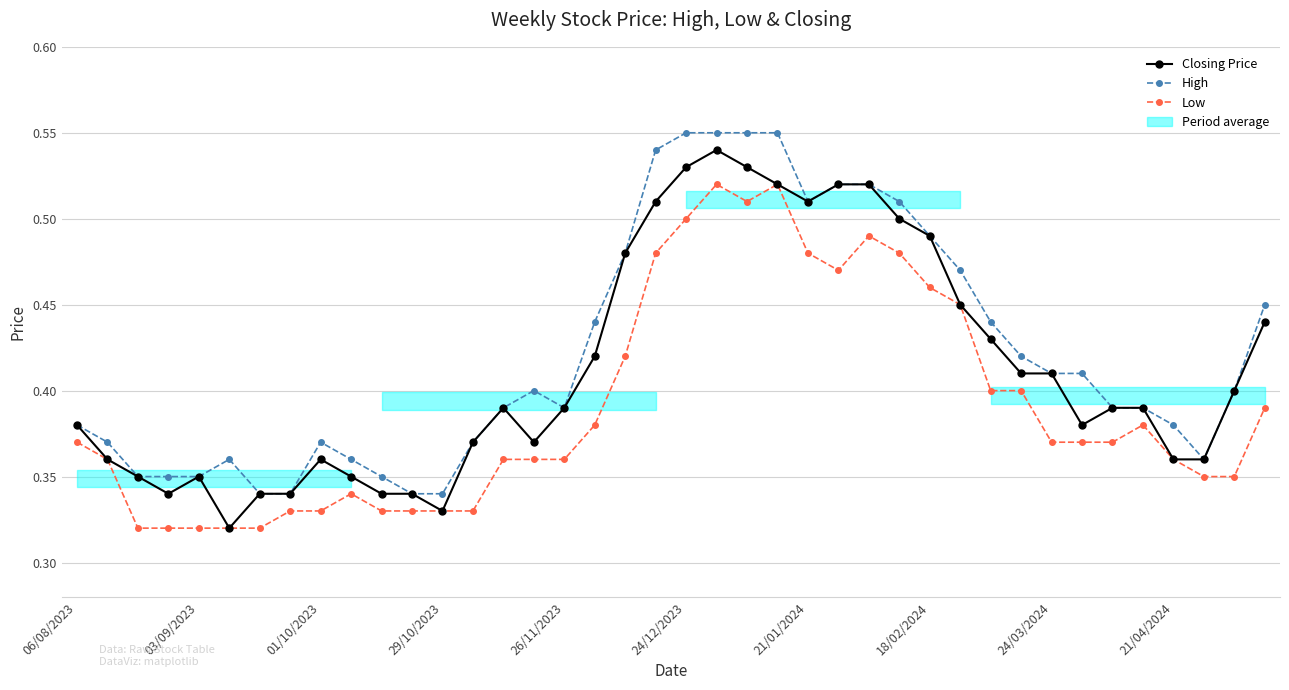

The Low series shows 0.3 at 13. True or false?

True